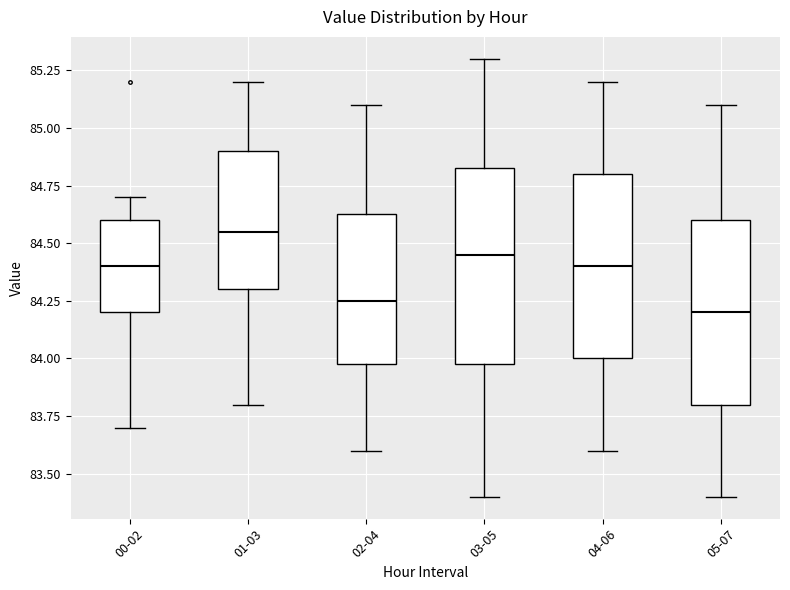

Reading left to right, read every box against the y-axis: the position of its median line, the range the box covers, and the ends of its whiskers. The values are not printed on the chart, so give them approximately, as read against the axis.

00-02: median 84.40, box 84.20 to 84.60, whiskers 83.70 to 84.70
01-03: median 84.55, box 84.30 to 84.90, whiskers 83.80 to 85.20
02-04: median 84.25, box 84.00 to 84.65, whiskers 83.60 to 85.10
03-05: median 84.45, box 84.00 to 84.85, whiskers 83.40 to 85.30
04-06: median 84.40, box 84.00 to 84.80, whiskers 83.60 to 85.20
05-07: median 84.20, box 83.80 to 84.60, whiskers 83.40 to 85.10